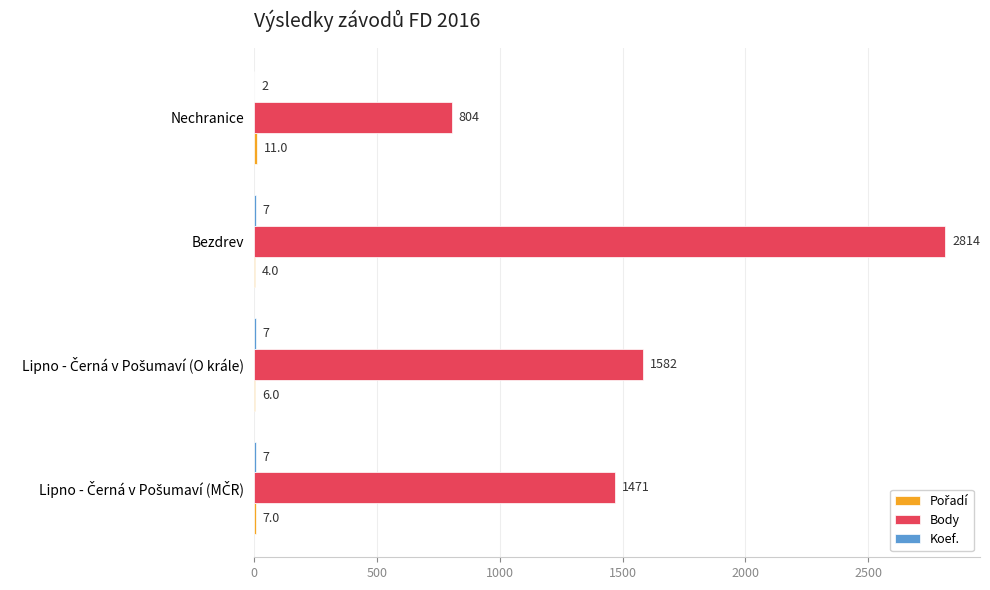

At which label does Body reach its peak?

Bezdrev